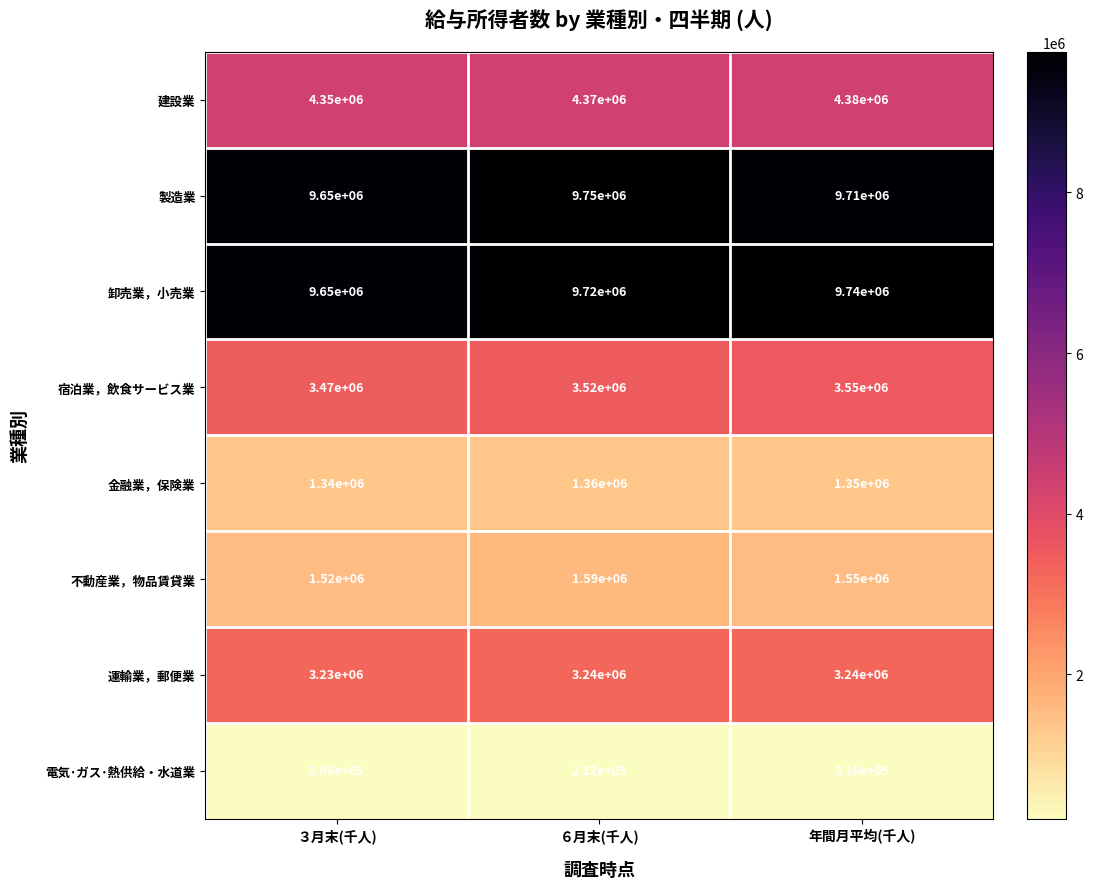

Reading left to right, list all the values displayed in this chart.

建設業: 4350000	4370000	4380000
製造業: 9650000	9750000	9710000
卸売業，小売業: 9650000	9720000	9740000
宿泊業，飲食サービス業: 3470000	3520000	3550000
金融業，保険業: 1340000	1360000	1350000
不動産業，物品賃貸業: 1520000	1590000	1550000
運輸業，郵便業: 3230000	3240000	3240000
電気･ガス･熱供給・水道業: 206000	212000	210000